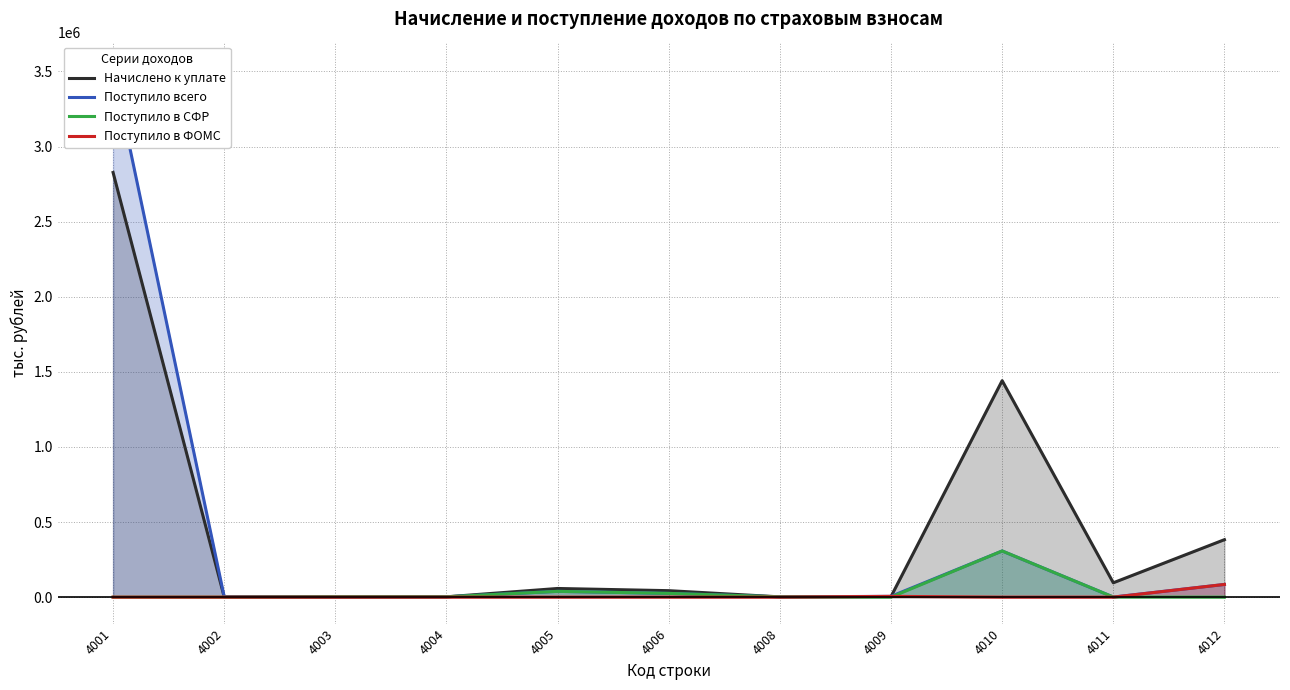

How many data points in Поступило всего are less than 5279?

5